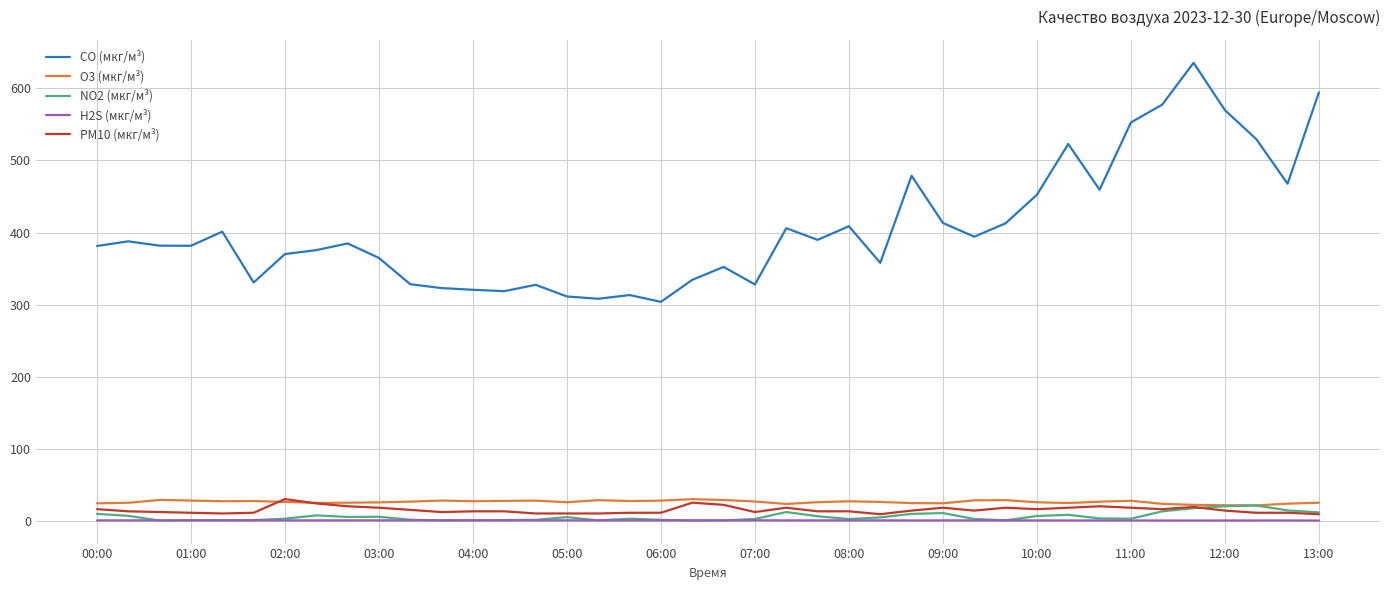

True or false: O3 (мкг/м³) and CO (мкг/м³) intersect in this chart.

False